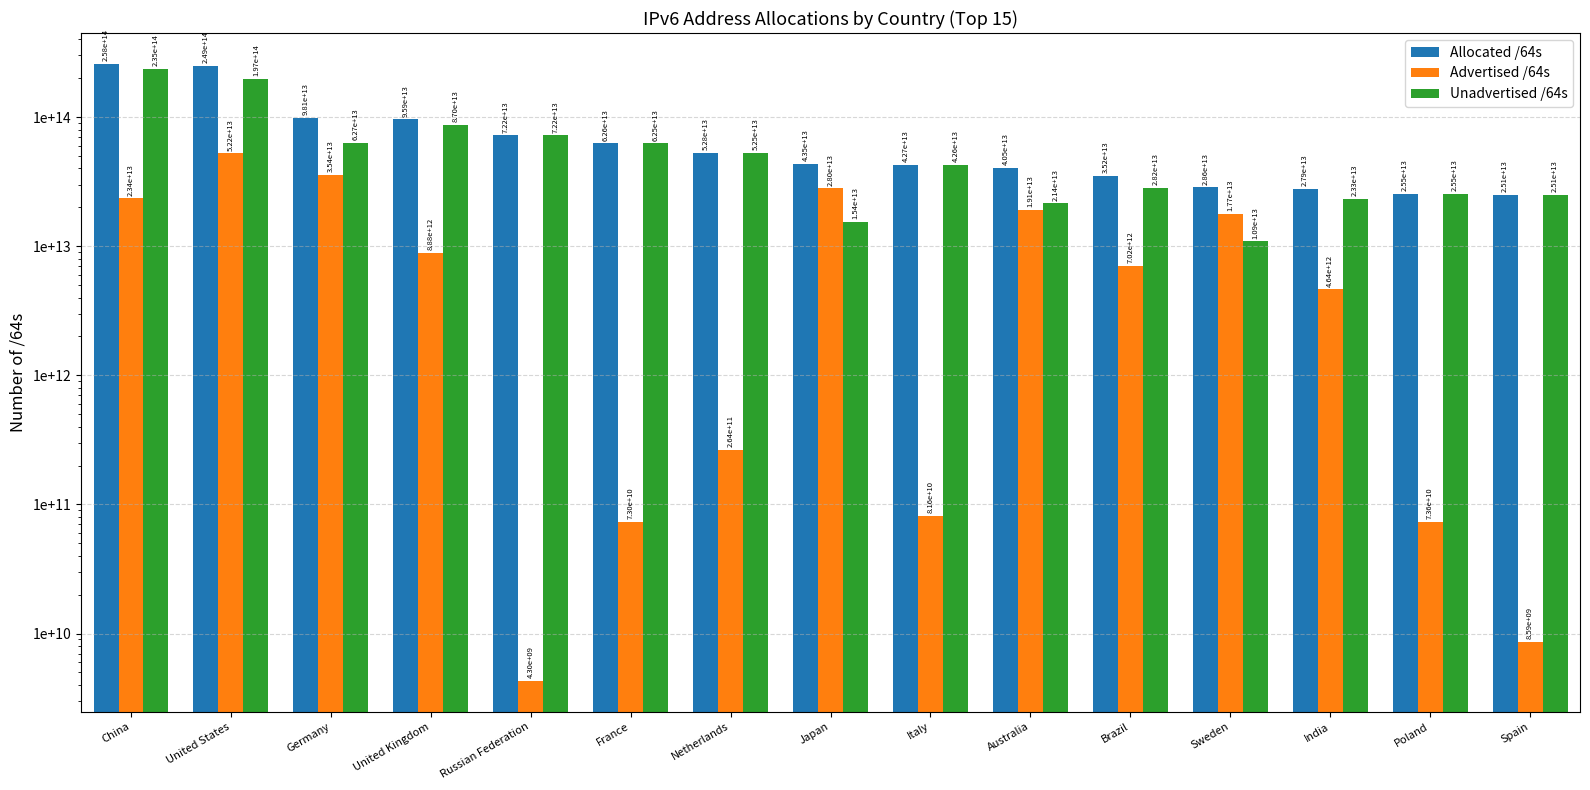

Is it true that Unadvertised /64s equals 107255750581118 at China?

False